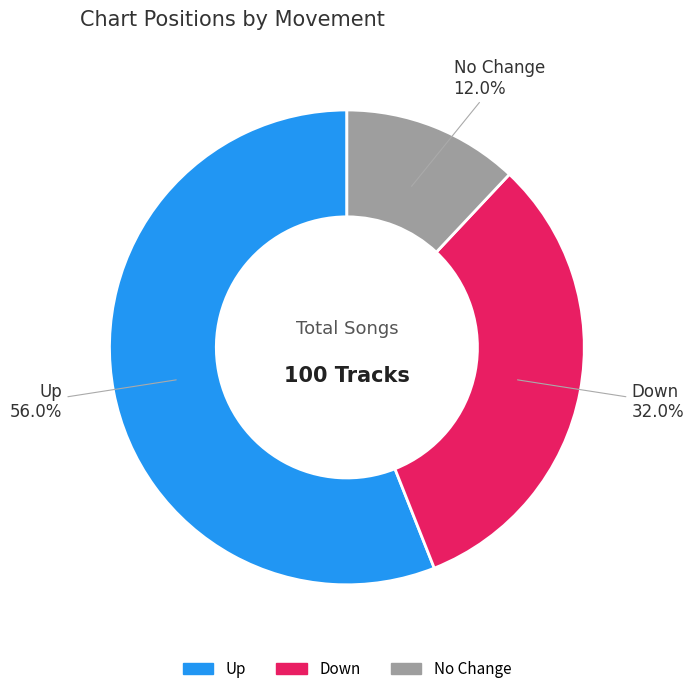

How many segments does this pie chart have?

3